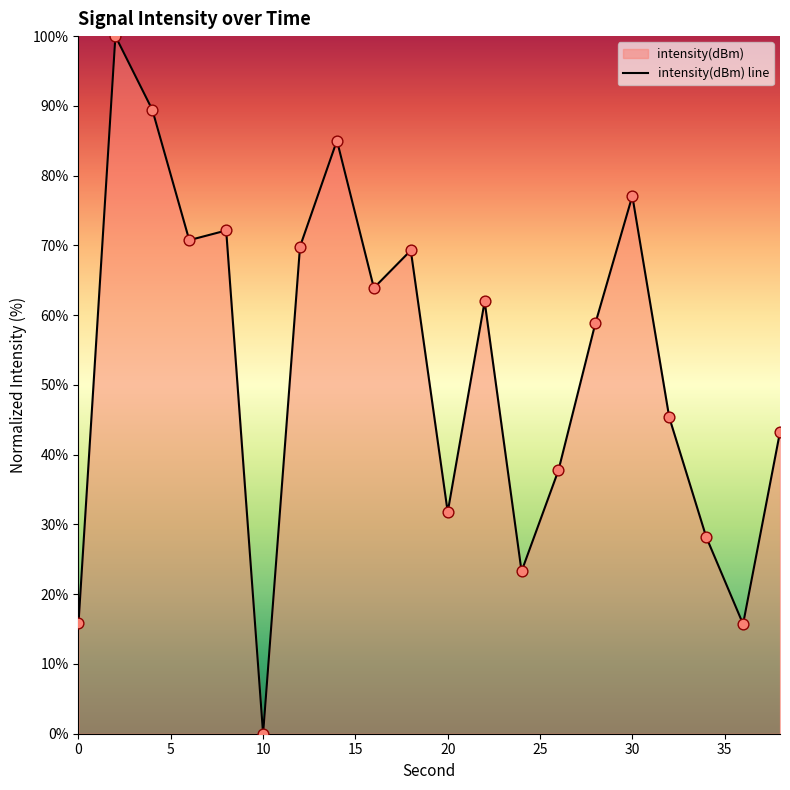

The chart shows a value of 21.4 at 0. True or false?

False